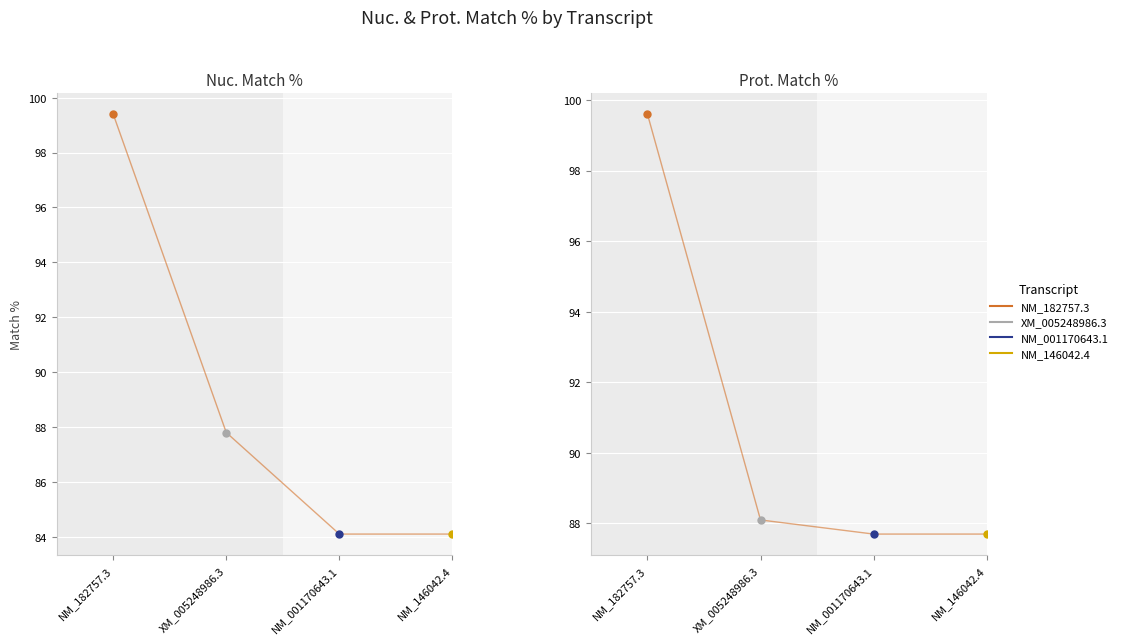

What is the sum of the Nuc. Match % values at NM_146042.4 and NM_001170643.1?

168.2